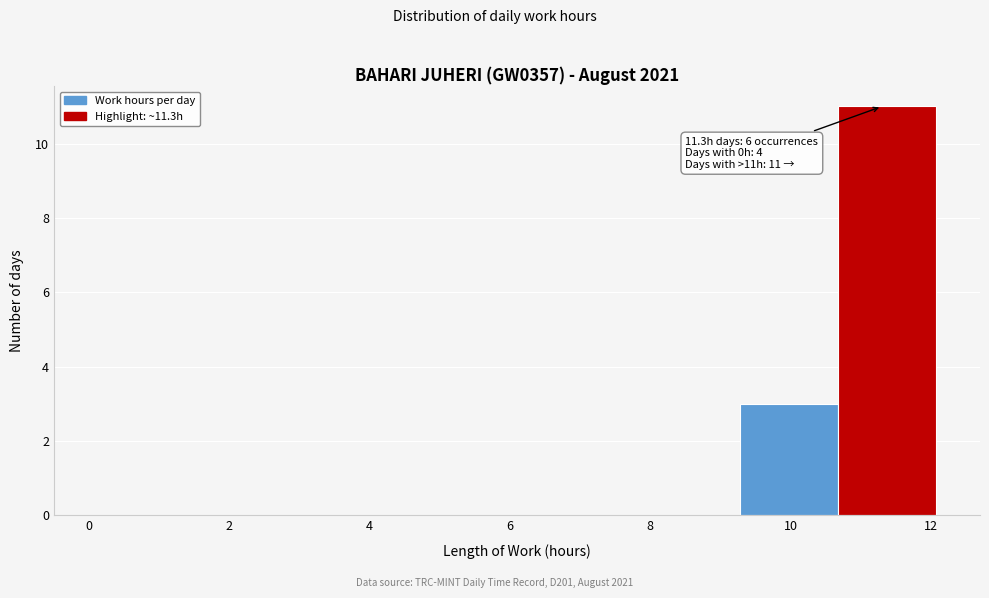

Over which range of the x-axis is the bar tallest?

10.6 to 12.0